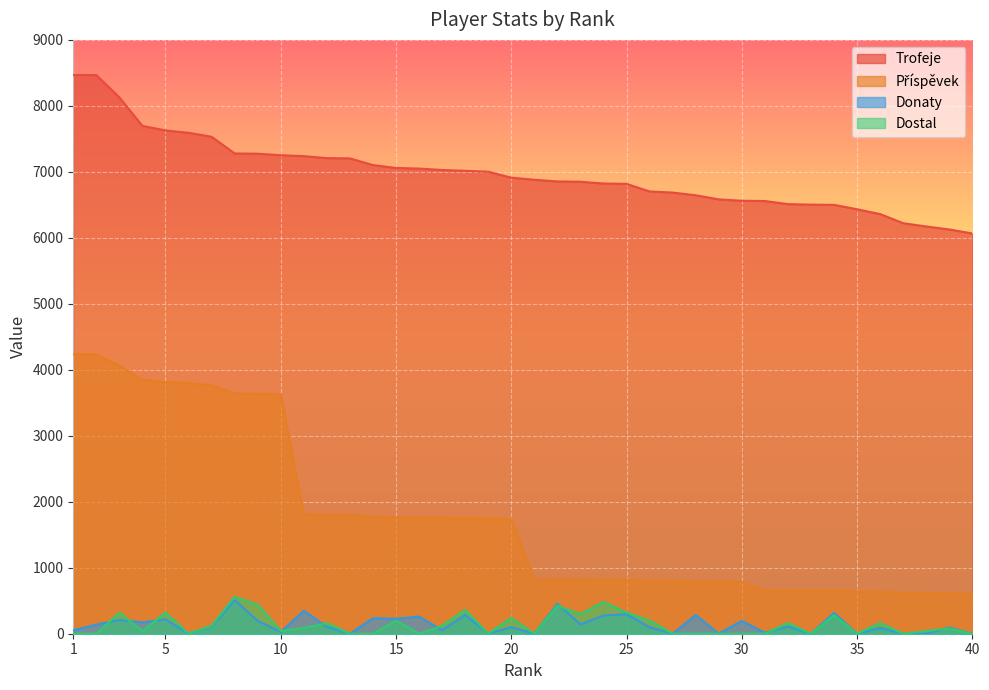

Which series has the widest spread of values?

Příspěvek